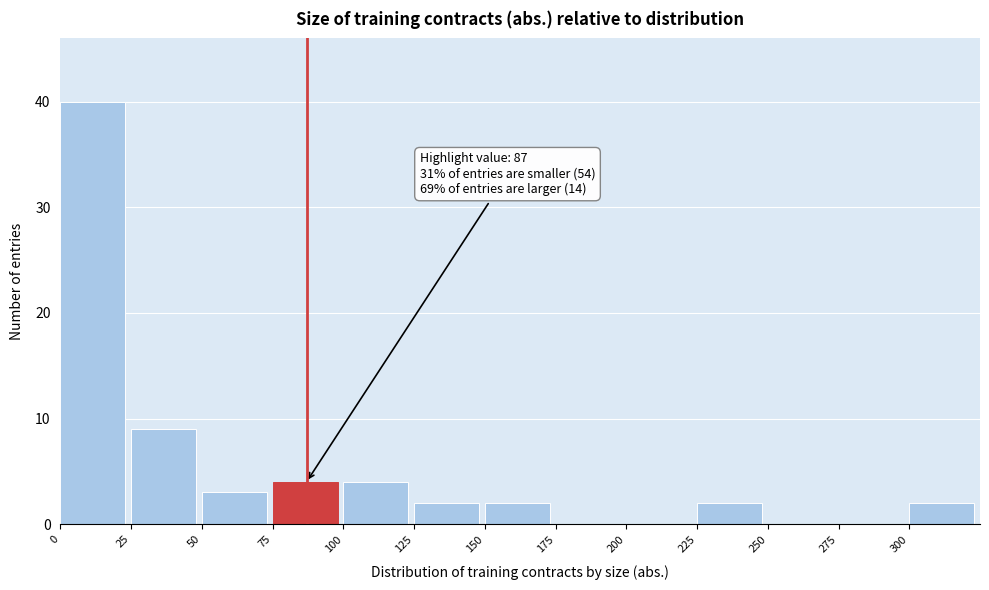

Which range on the x-axis has the tallest bar?

0 to 25